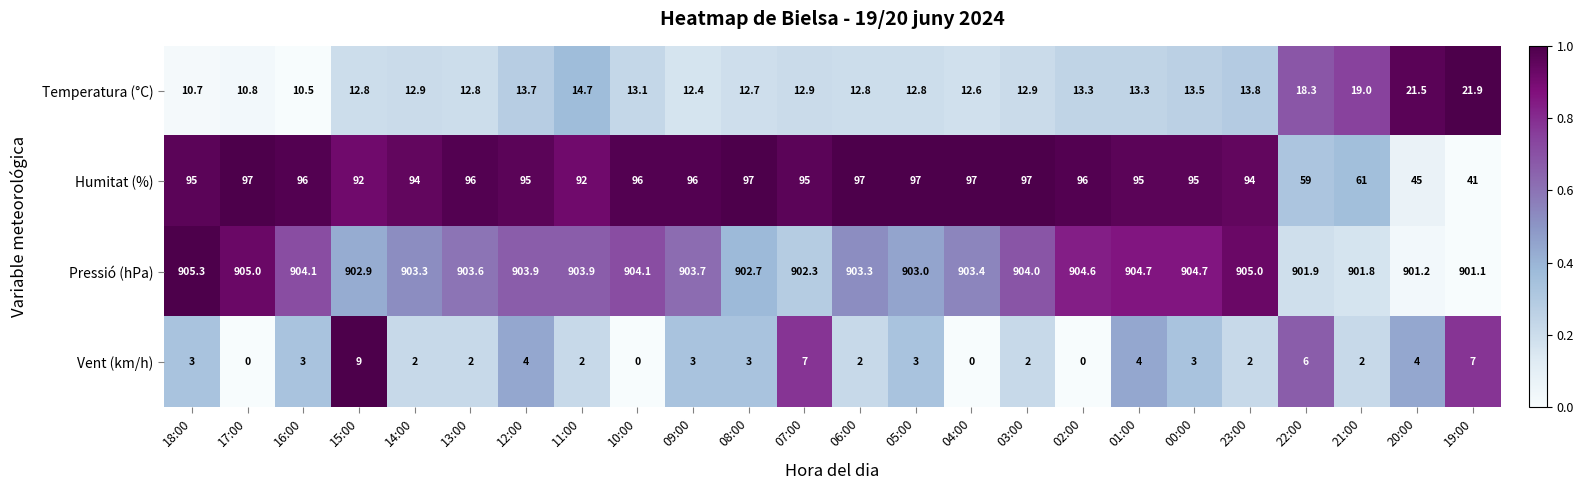

What is the difference between the maximum and minimum values in the Temperatura (°C) series?

11.4